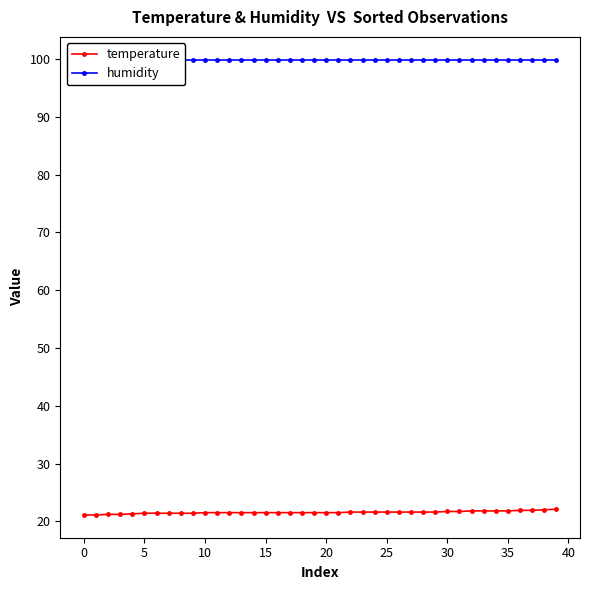

Read the temperature value at 20.

21.5